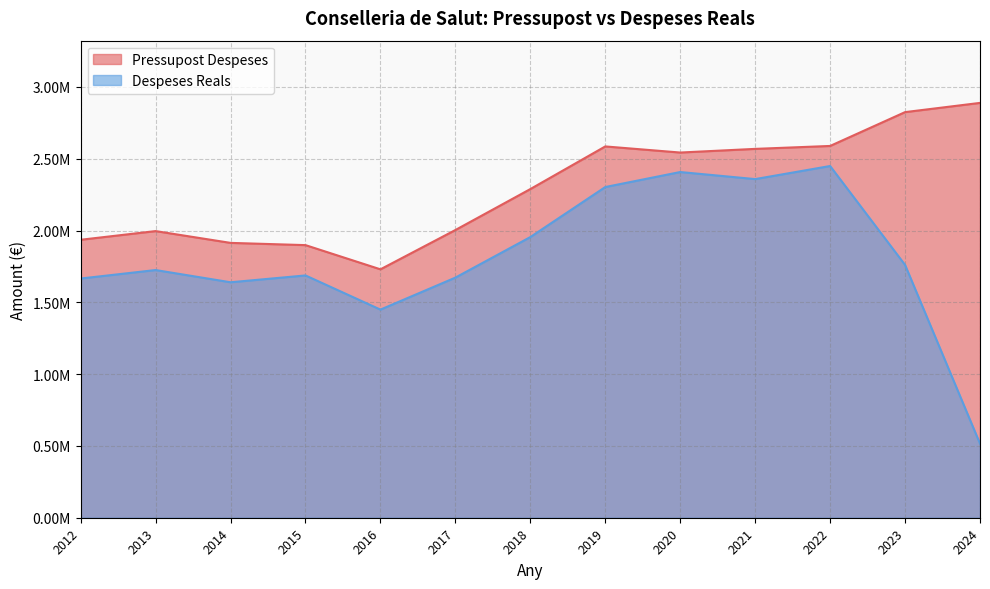

What is the approximate value of Despeses Reals at 2012?

1665660.0